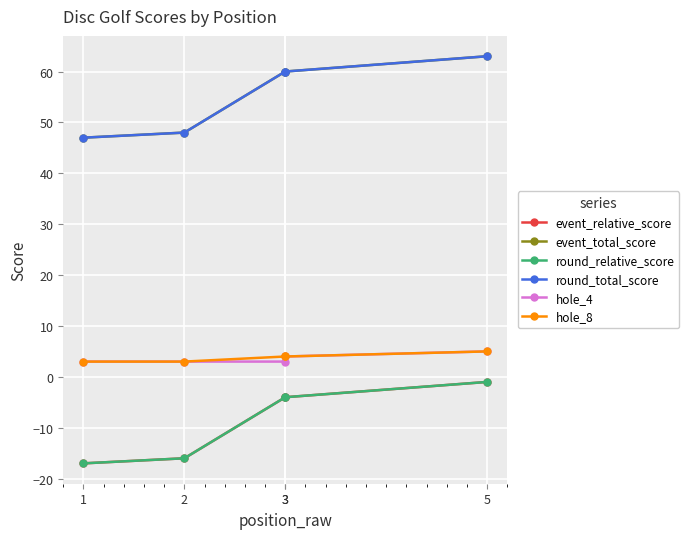

What is the difference between the maximum and second lowest values in the hole_8 series?

2